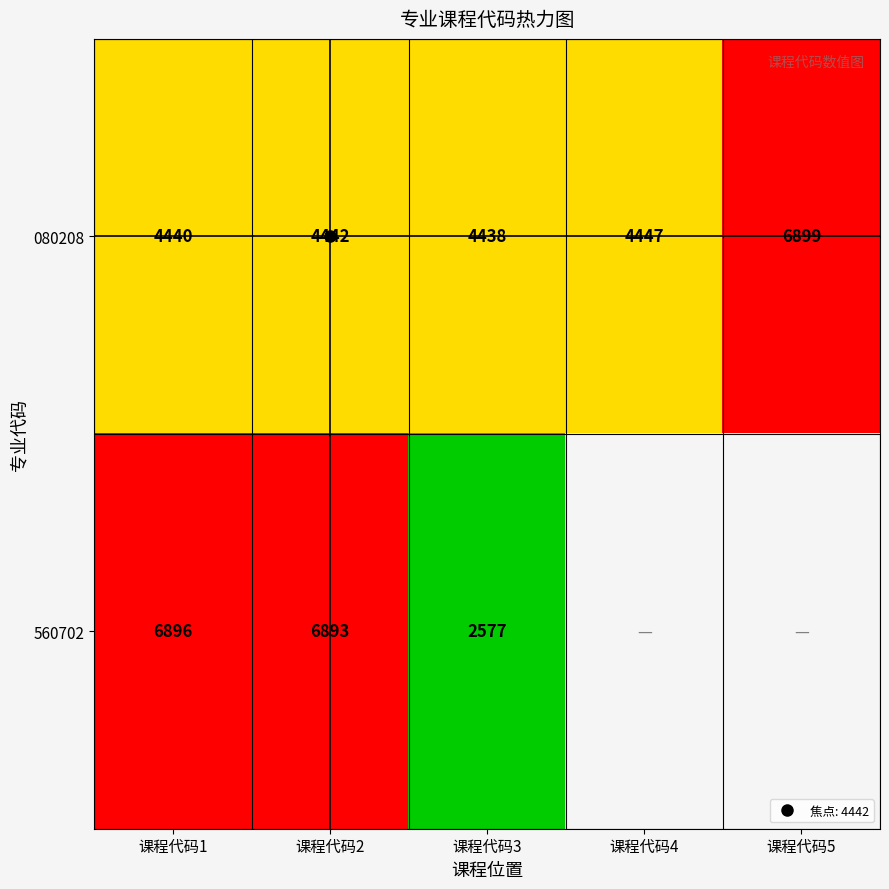

What is the greatest value displayed?

6899.0